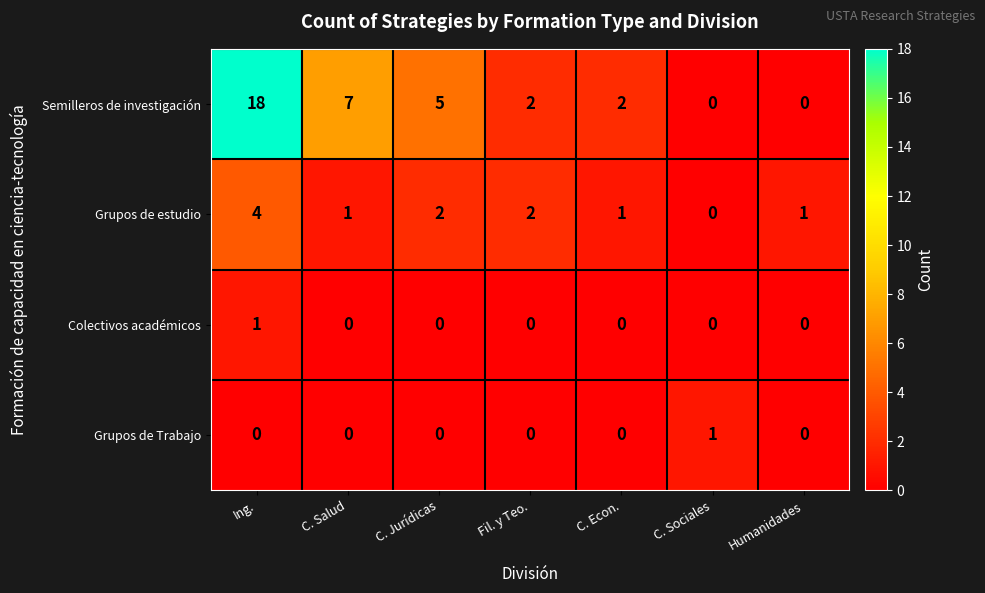

True or false: Colectivos académicos has a value of 0 at C. Salud.

True